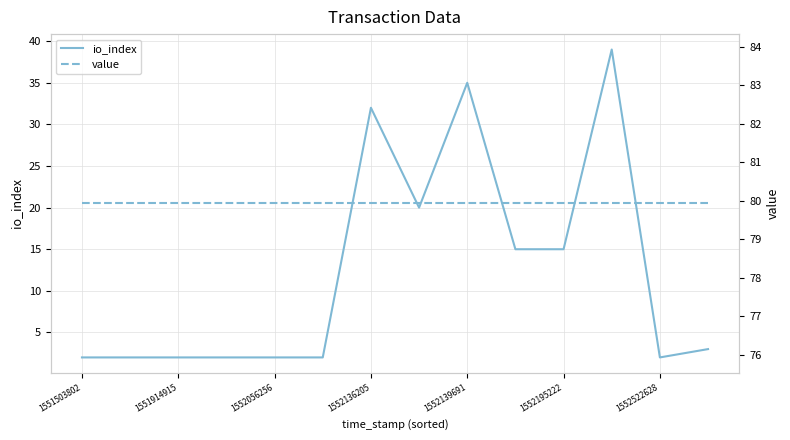

True or false: io_index has a value of 15 at 1552195222.

True